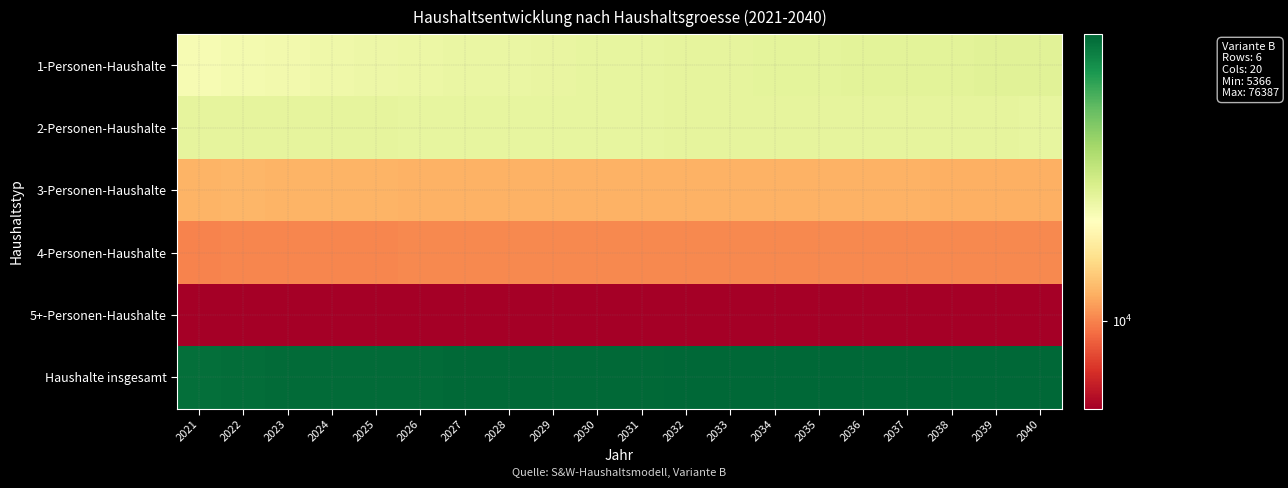

Which series has the largest total across all categories?

Haushalte insgesamt